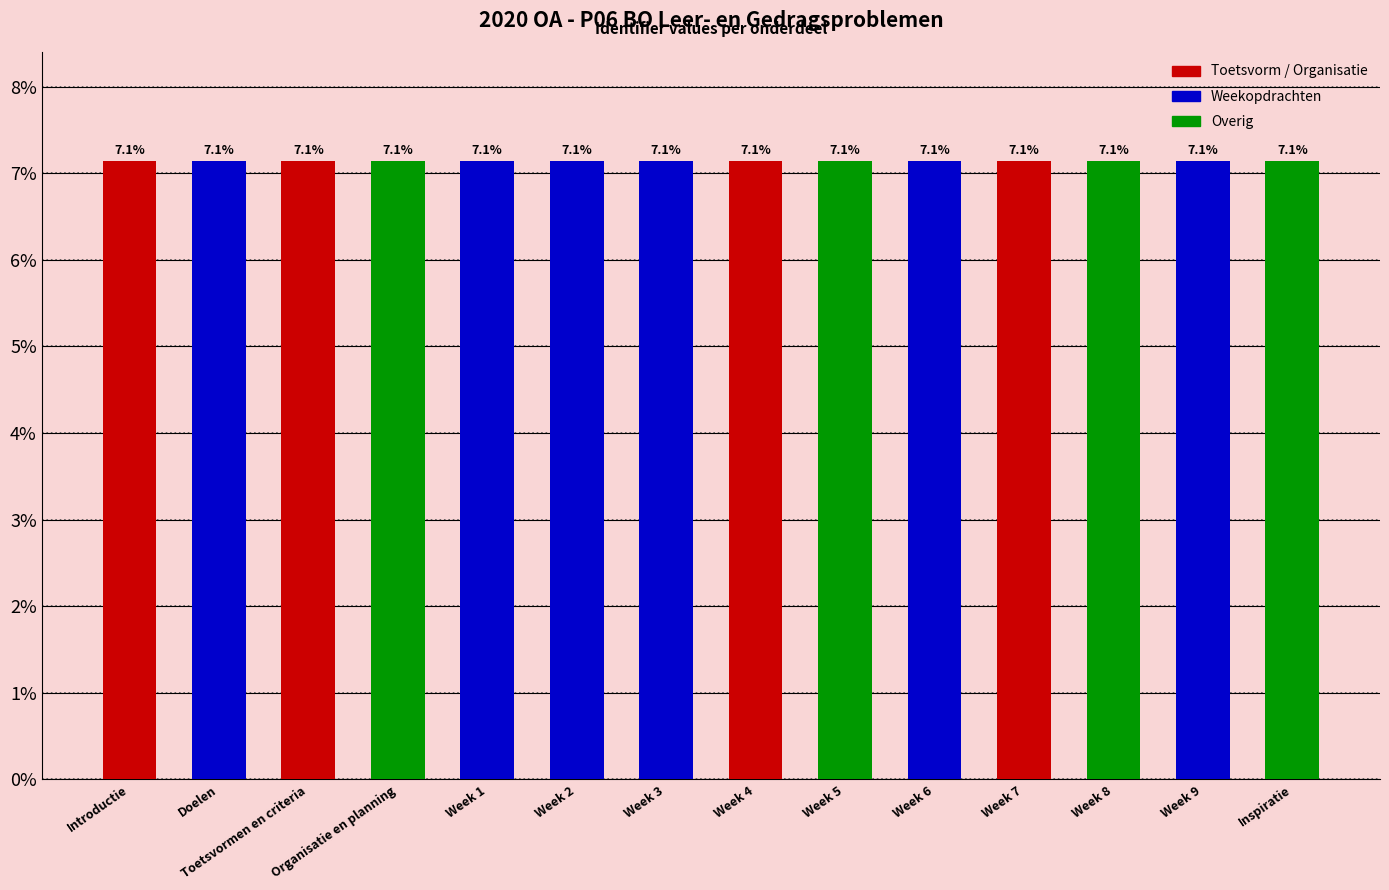

What is the label of the 2nd bar from the right?

Week 9